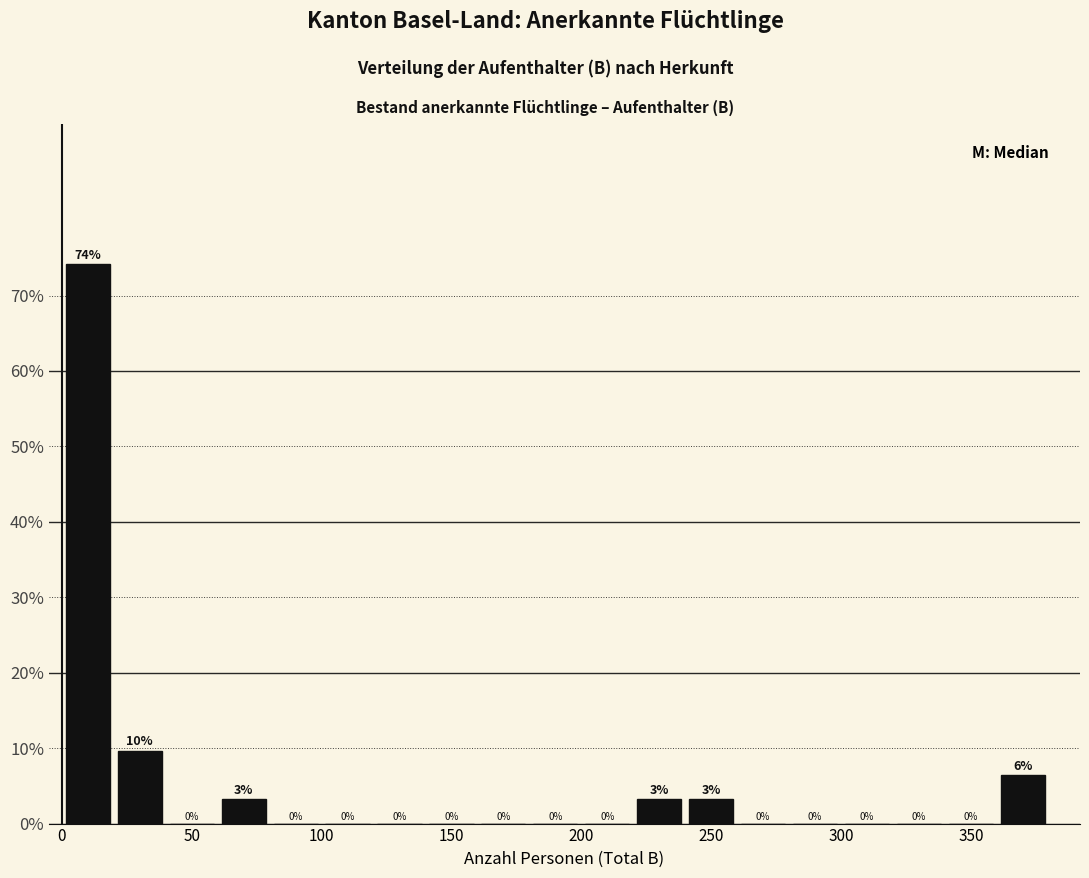

Over which range of the x-axis is the bar tallest?

0 to 20